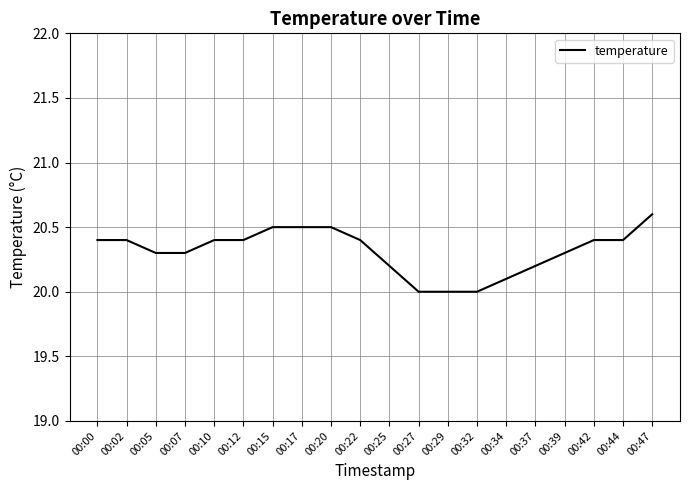

Which has a higher value, 00:47 or 00:27?

00:47